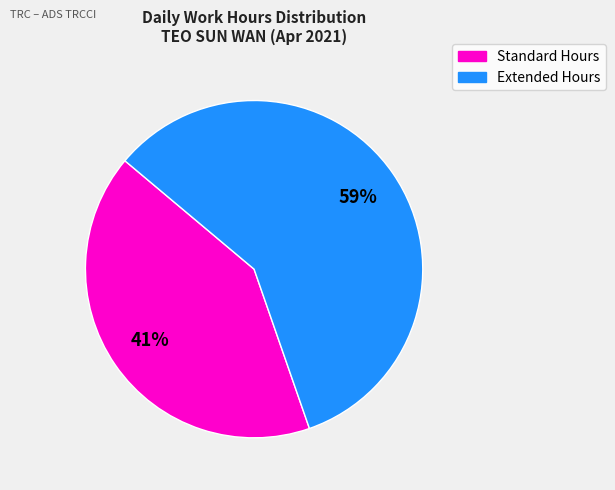

How many slices are in this pie chart?

2